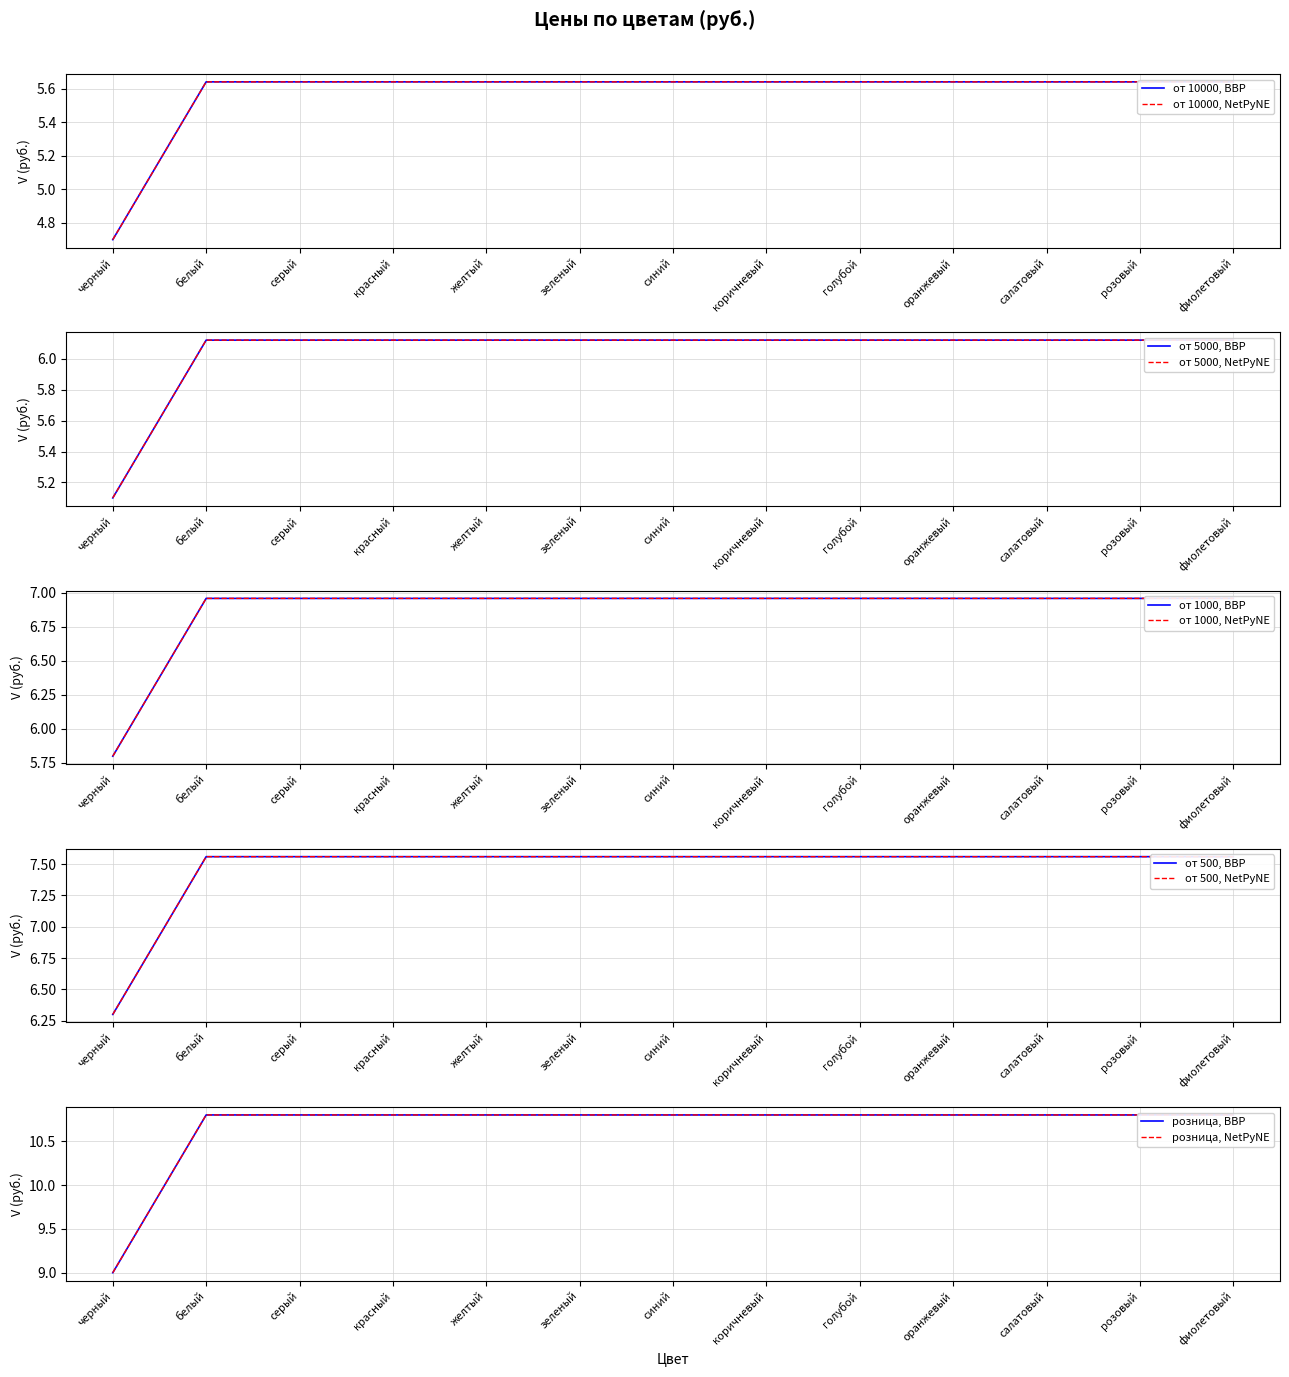

Which series has the largest total across all categories?

розница